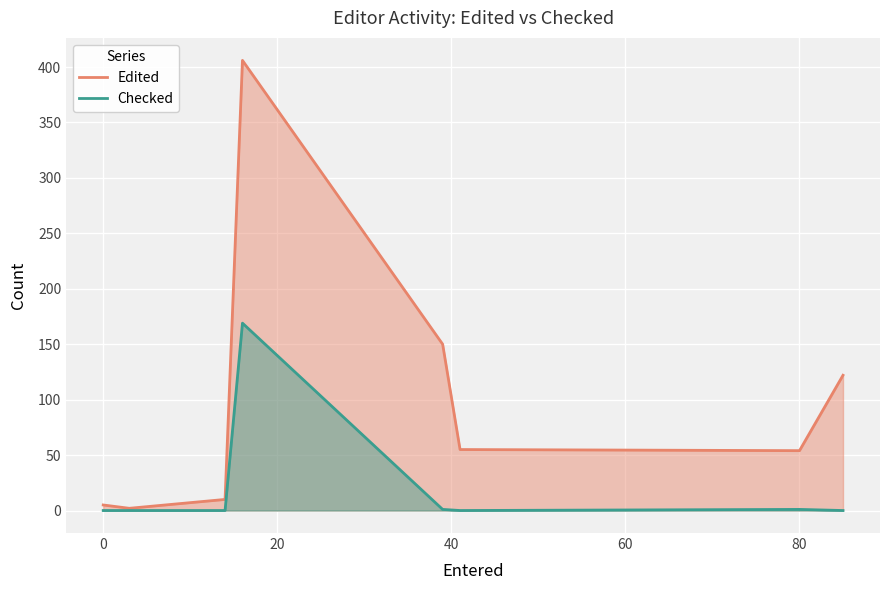

How many lines are shown in the chart?

2